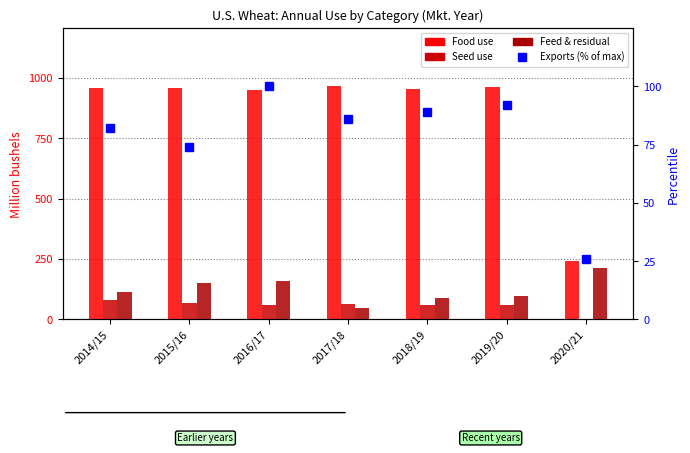

Which series has the largest range (max minus min)?

Food use